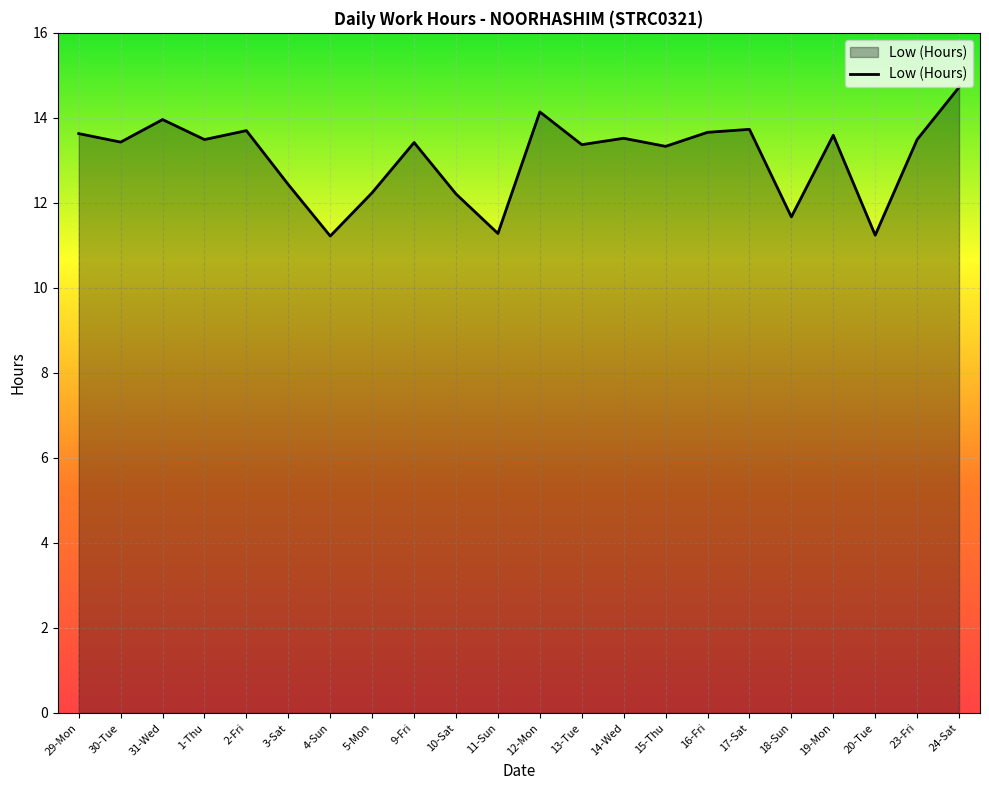

What is the minimum value shown in the chart?

11.2